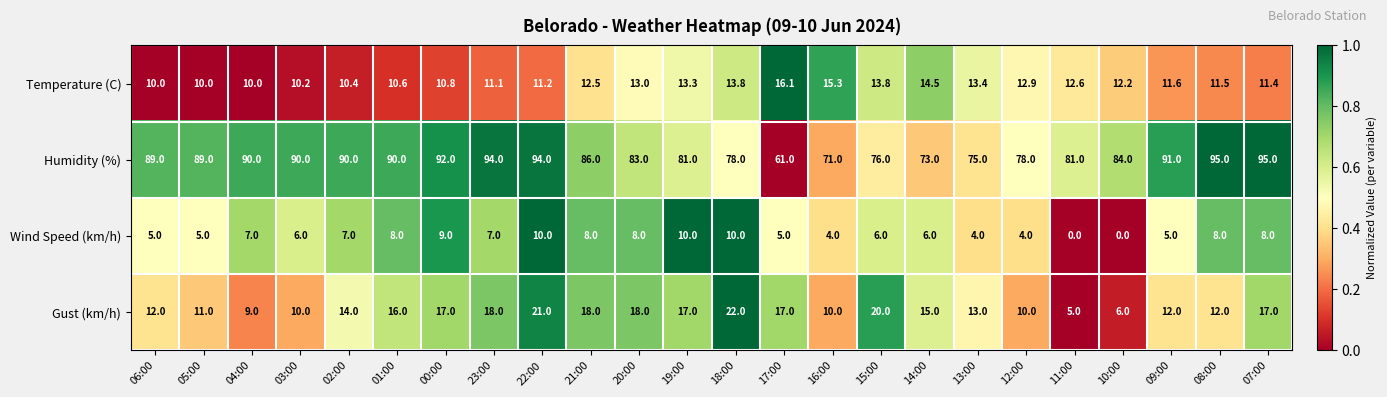

What is the spread (max minus min) of values at 18:00?

68.0